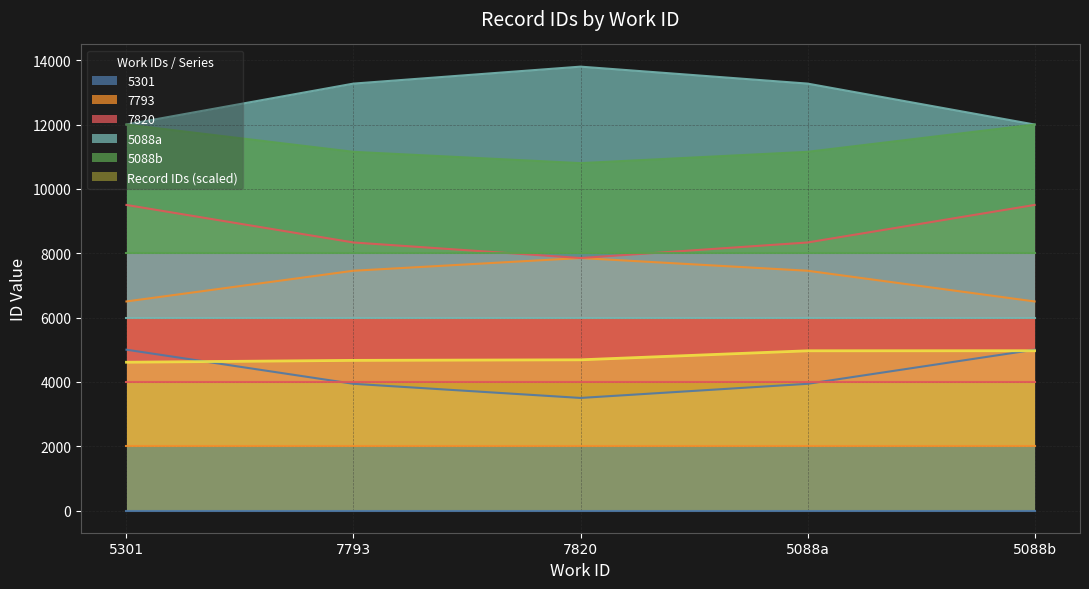

Reading left to right, list all the values displayed in this chart.

4610.4	4668.2	4685.8	4966.2	4967.4